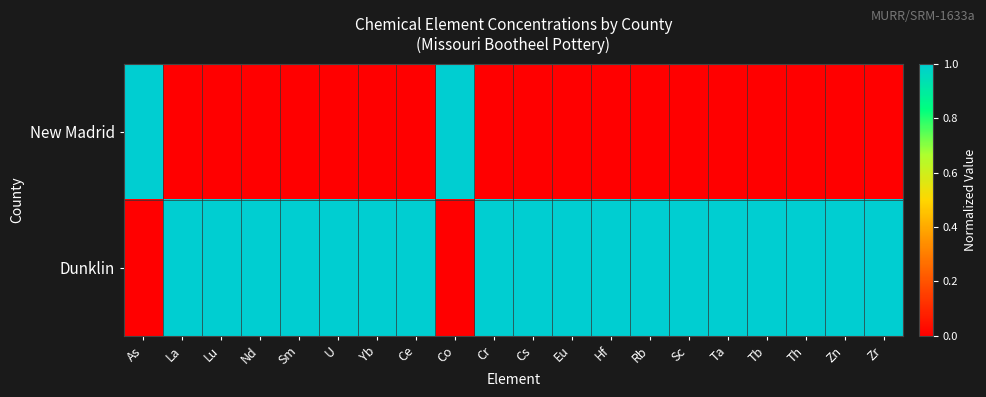

Which label corresponds to the largest value in the chart?

As